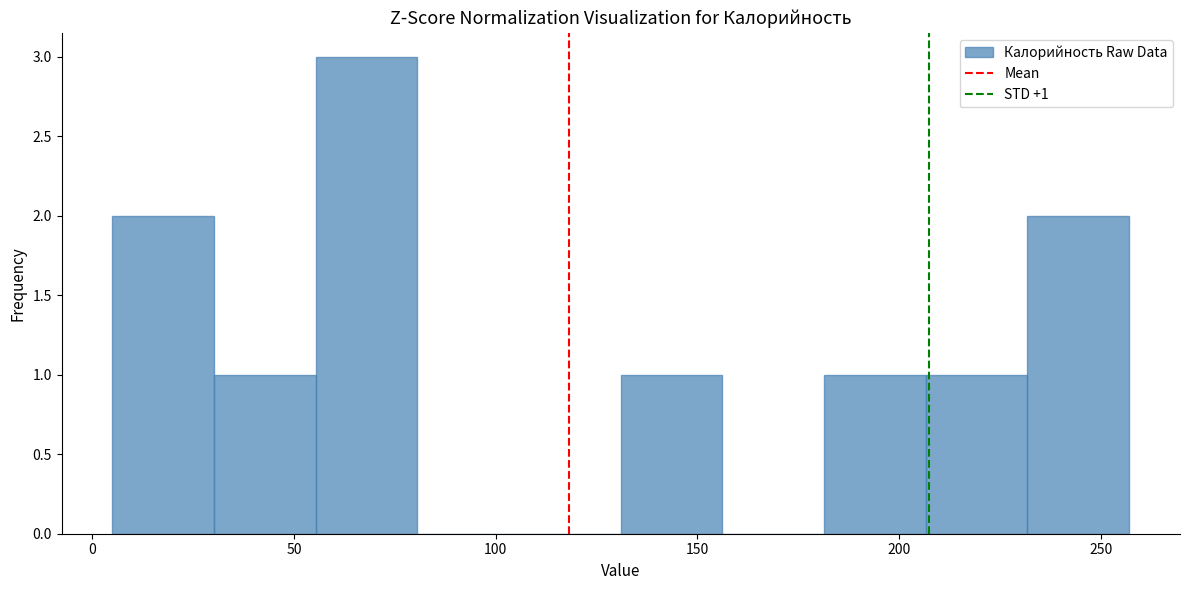

Which range on the x-axis has the tallest bar?

55 to 80